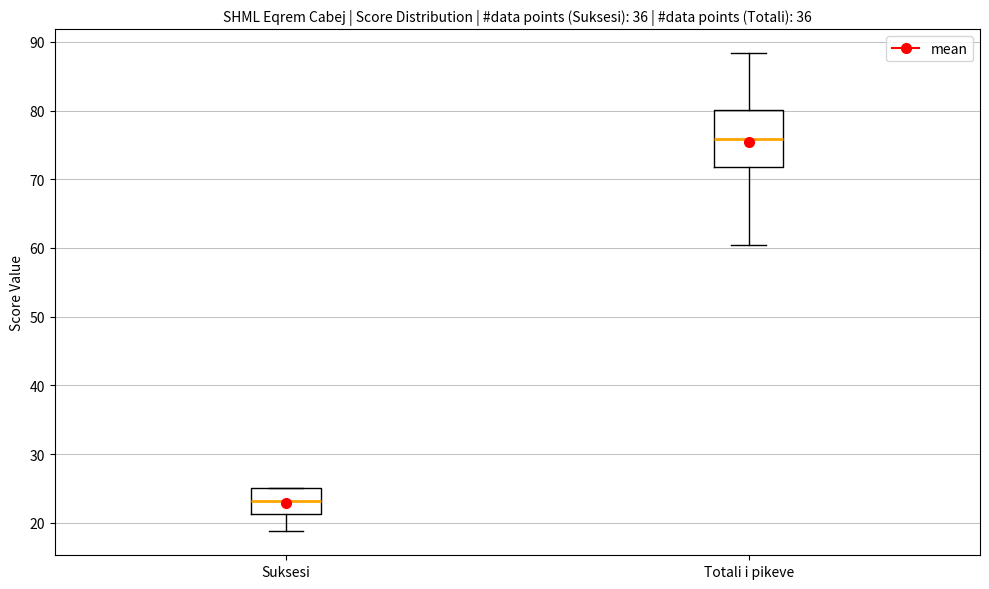

Reading left to right, transcribe this box plot: for each box, give where its median line is, the range the box spans, and where its two whiskers end, as read against the y-axis. The values are not printed on the chart, so give them approximately, as read against the axis.

Suksesi: median 23, box 21 to 25, whiskers 19 to 25
Totali i pikeve: median 76, box 72 to 80, whiskers 60 to 88